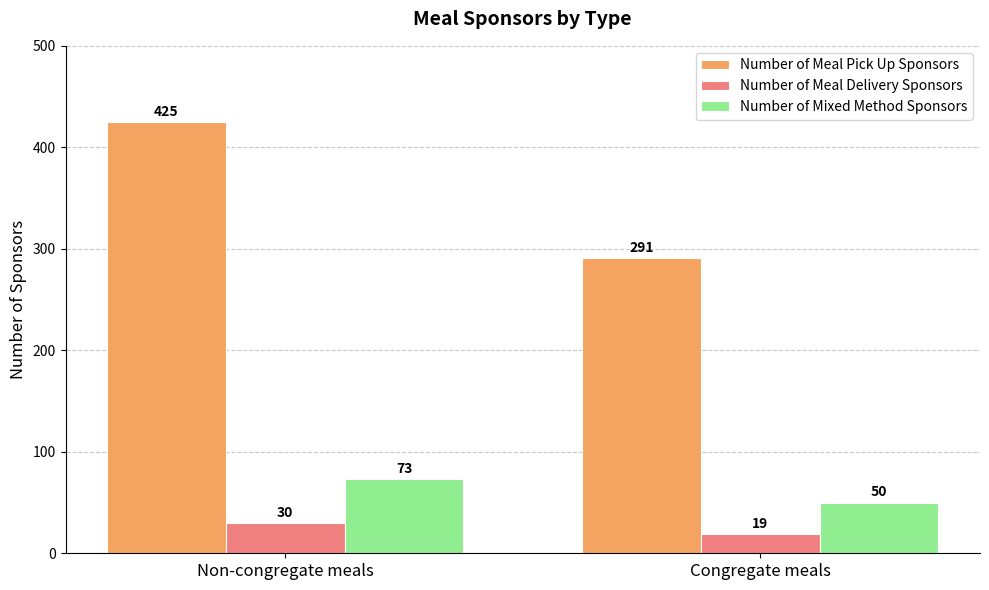

How many groups of bars are there?

2